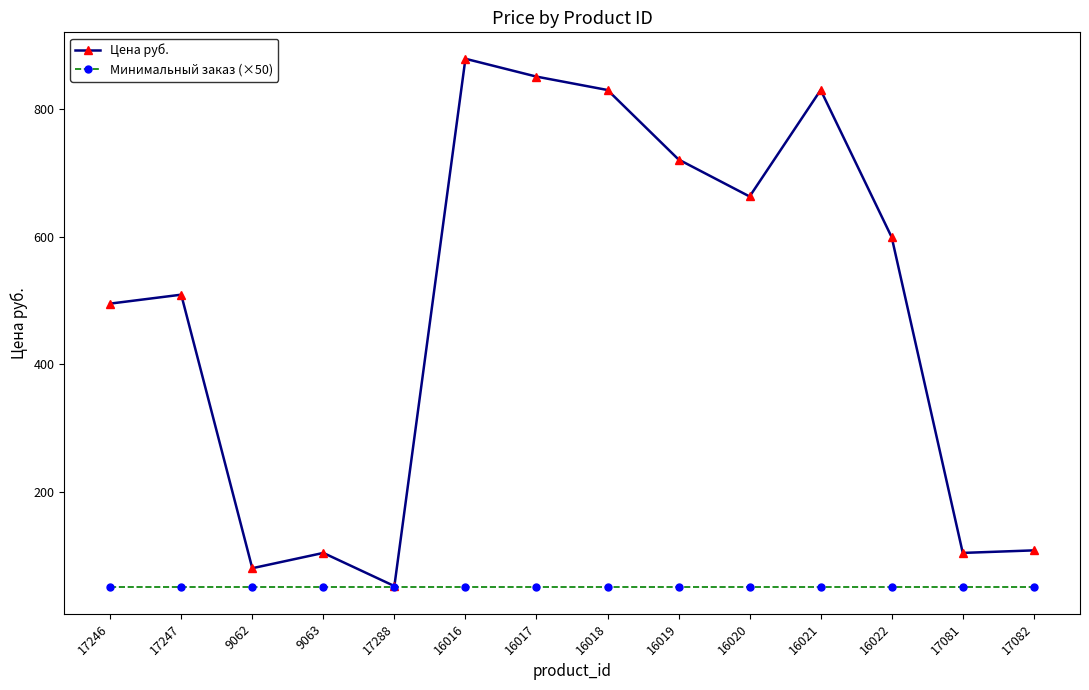

Which series changed the most between 16019 and 17082?

Цена руб.